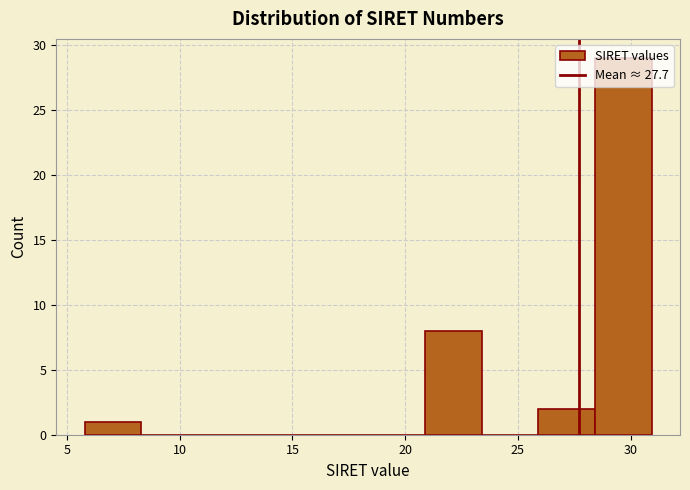

Reading left to right, list every bar in this chart as the range it spans on the x-axis followed by its height. Neither the bar edges nor the heights are printed on the chart, so give them approximately, as read against the axes.

6.0 to 8.5: 1
8.5 to 11.0: 0
11.0 to 13.5: 0
13.5 to 16.0: 0
16.0 to 18.5: 0
18.5 to 21.0: 0
21.0 to 23.5: 8
23.5 to 26.0: 0
26.0 to 28.5: 2
28.5 to 31.0: 29